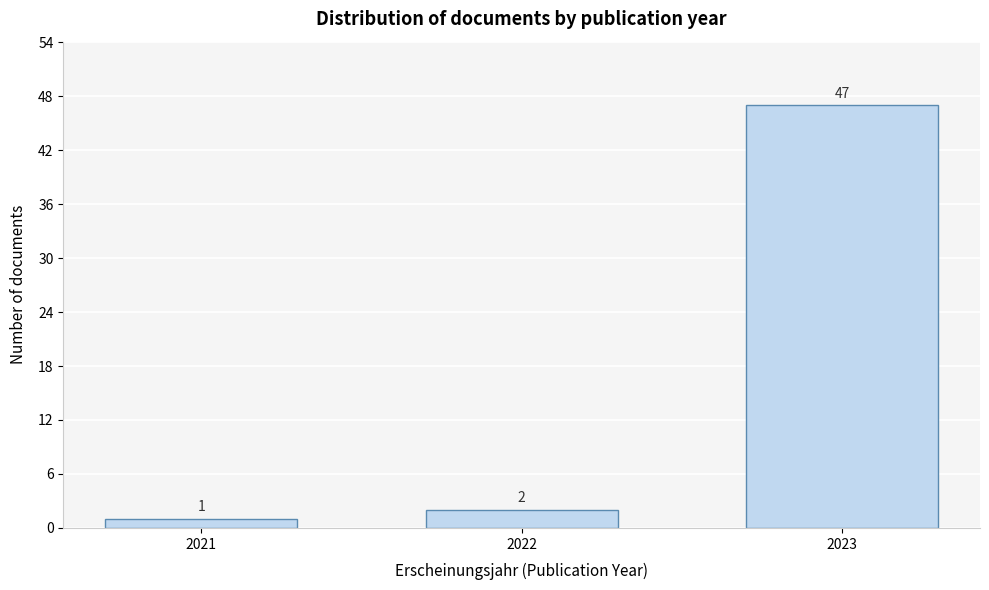

Reading right to left, extract all data points from this chart.

47	2	1